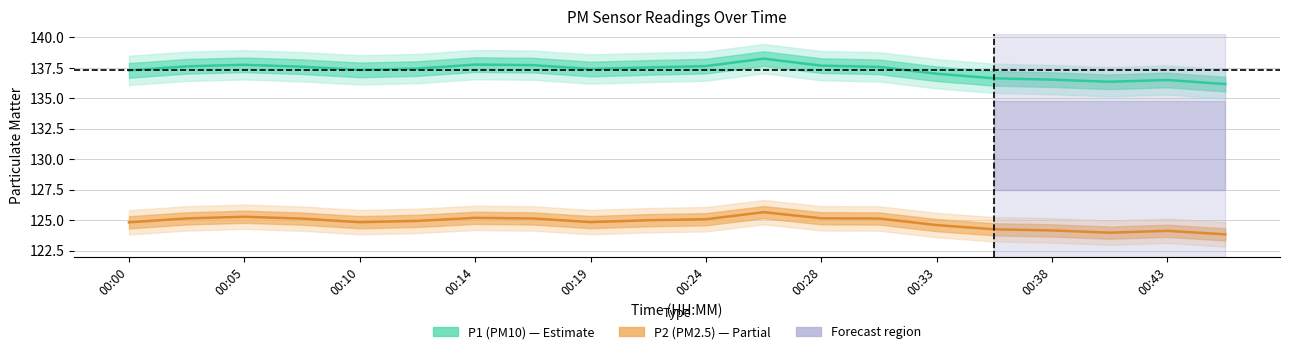

How many values in the P1 (PM10) series are below 137?

5